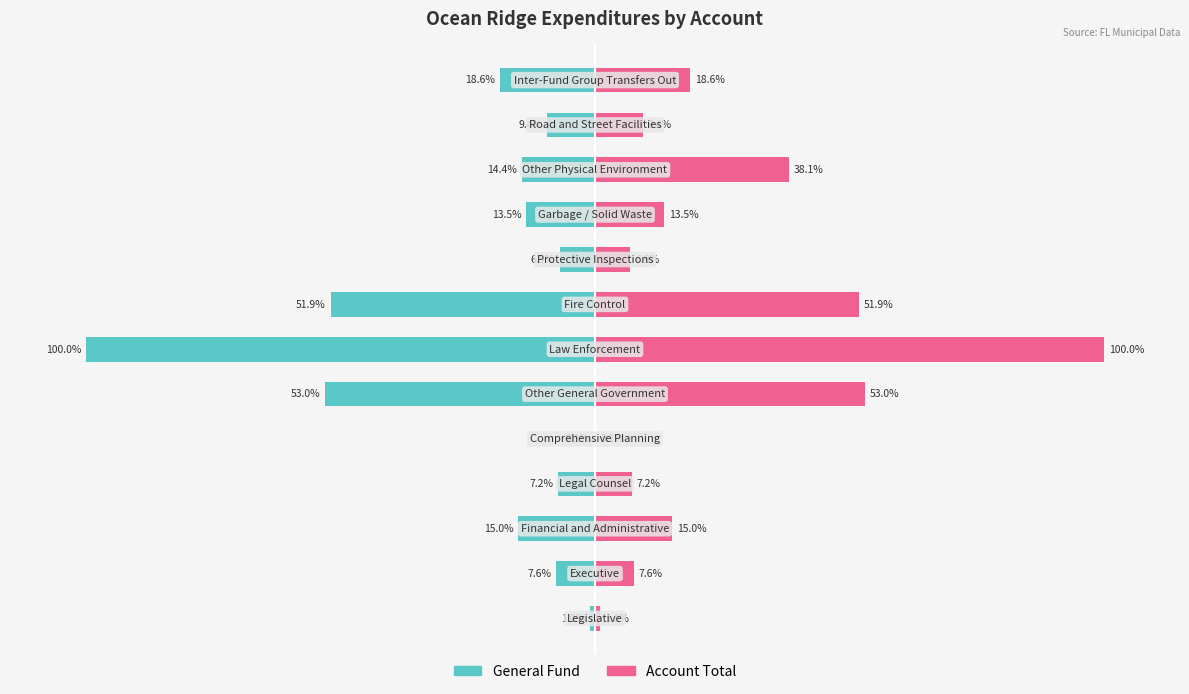

The Account Total series shows 0.2 at 4. True or false?

False